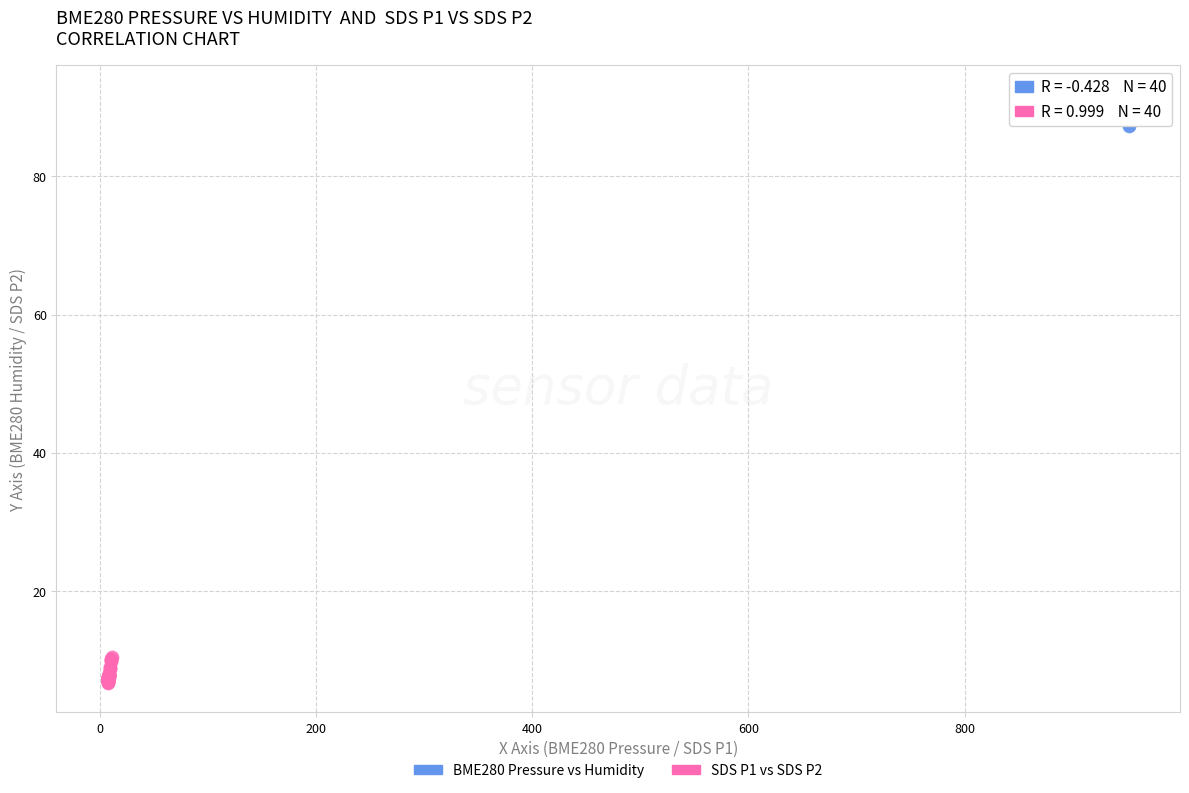

What are all the series names shown in the legend?

BME280 Pressure vs Humidity, SDS P1 vs SDS P2